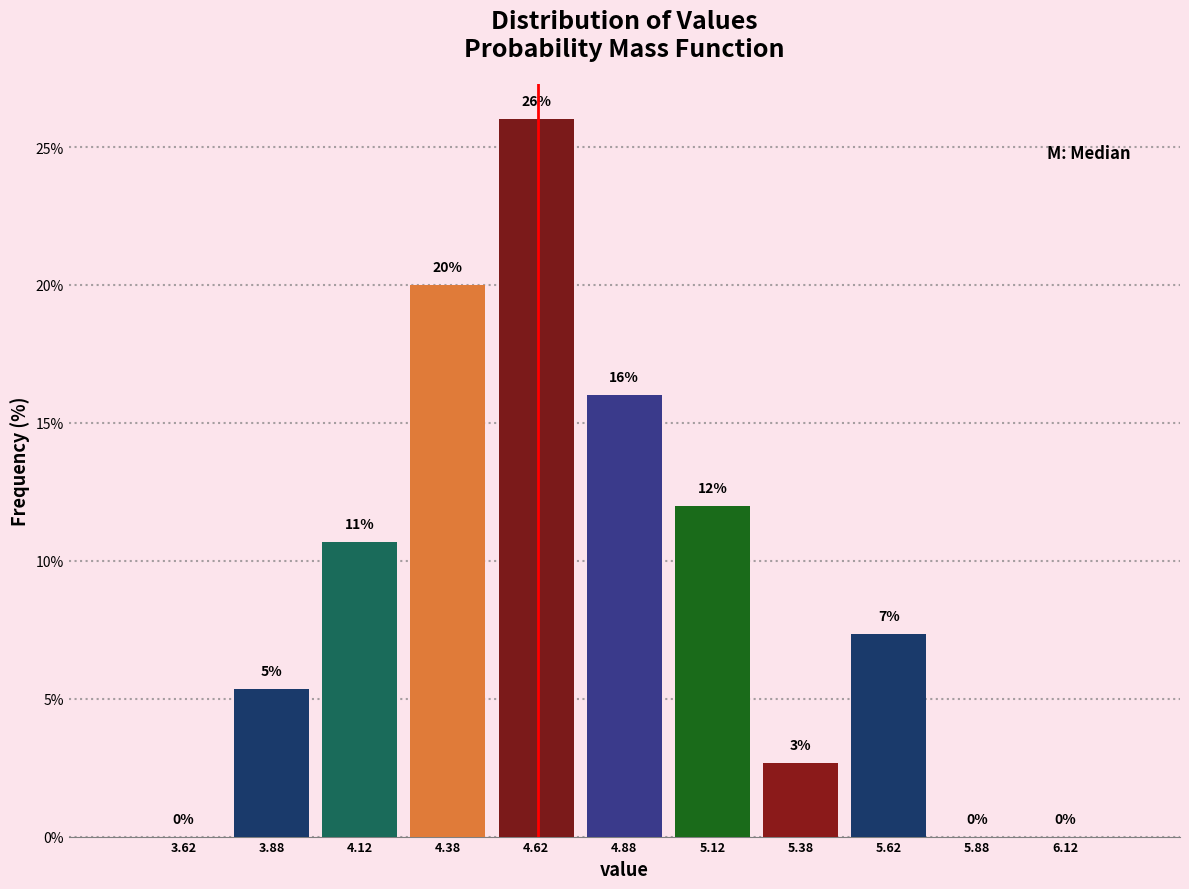

Over which range of the x-axis is the bar tallest?

4.50 to 4.75